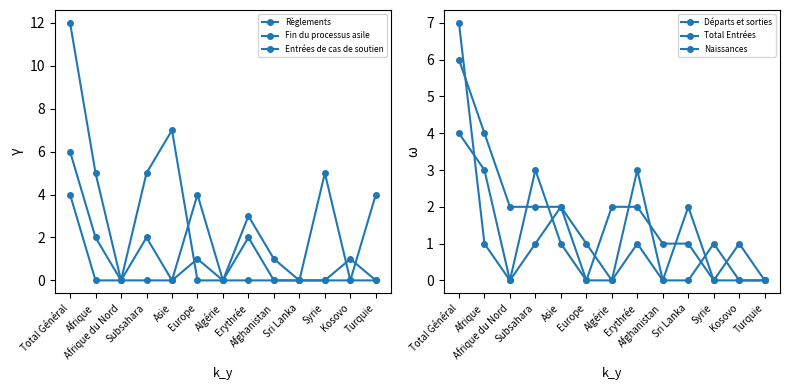

Which series changed the most between Erythrée and Afghanistan?

Naissances